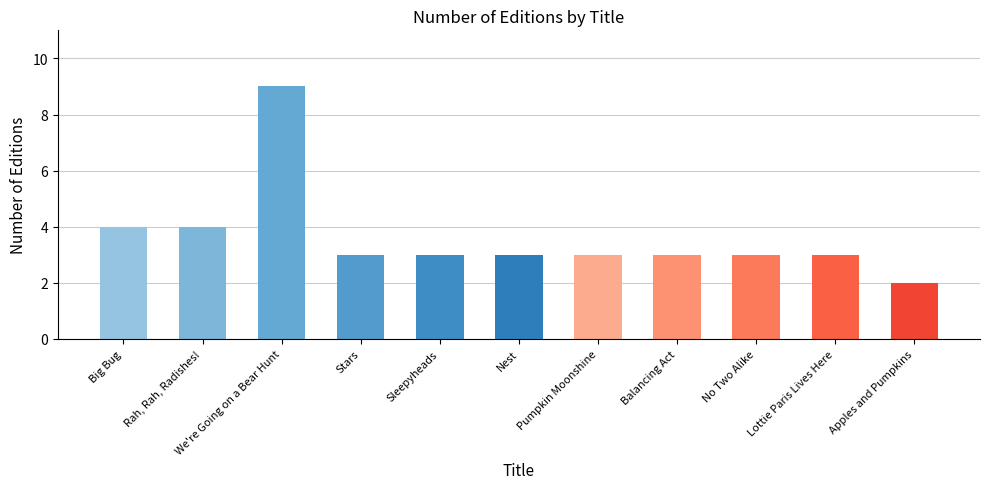

What is the ratio of the value at Rah, Rah, Radishes! to the value at We're Going on a Bear Hunt?

0.4